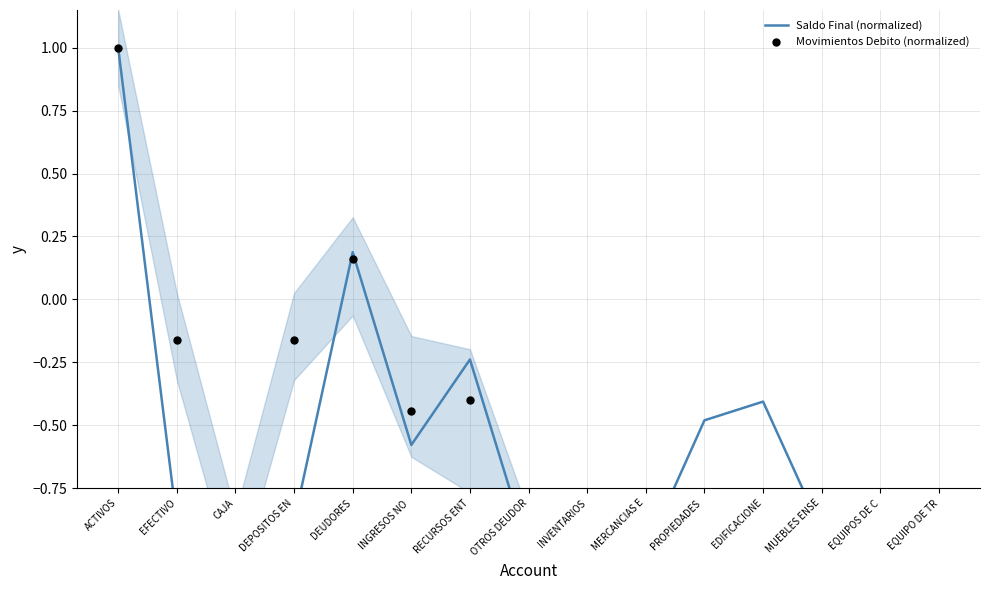

Which series has the widest spread of Y values?

Saldo Final (normalized)